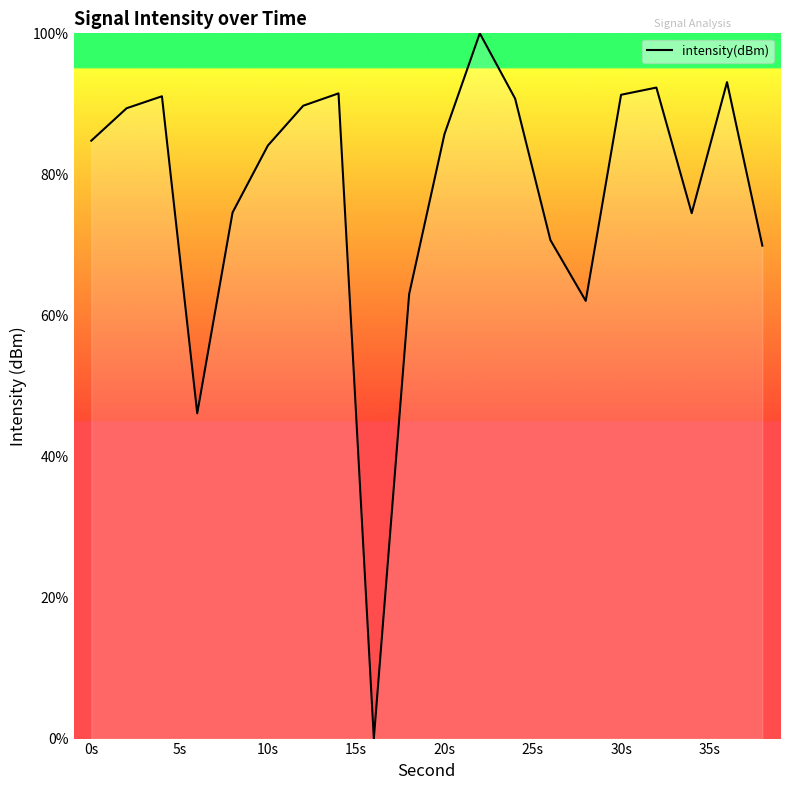

What is the greatest value displayed?

100.0